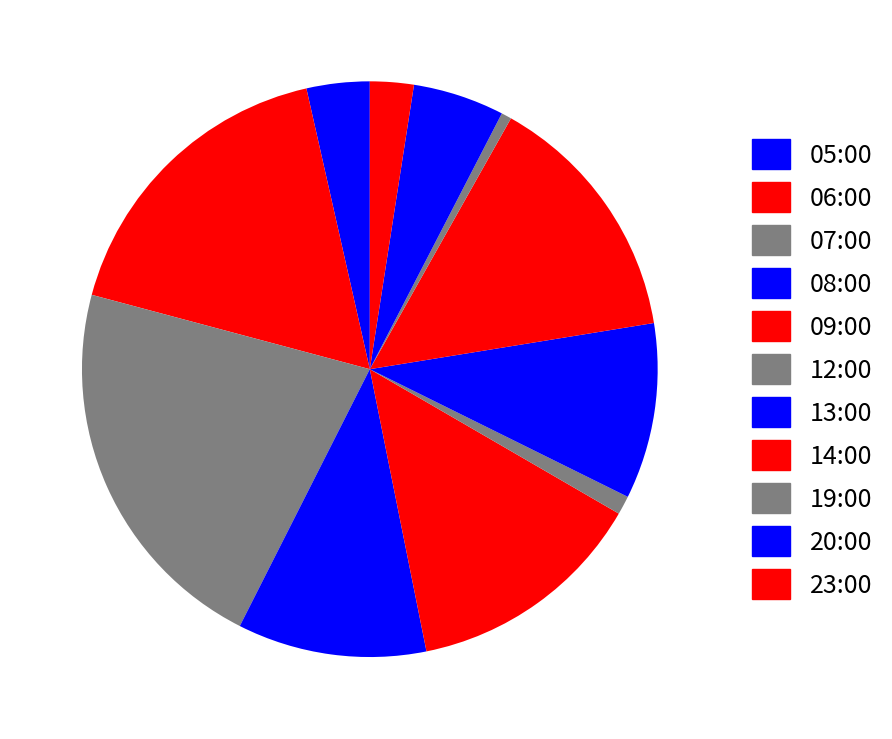

How many slices are in this pie chart?

11